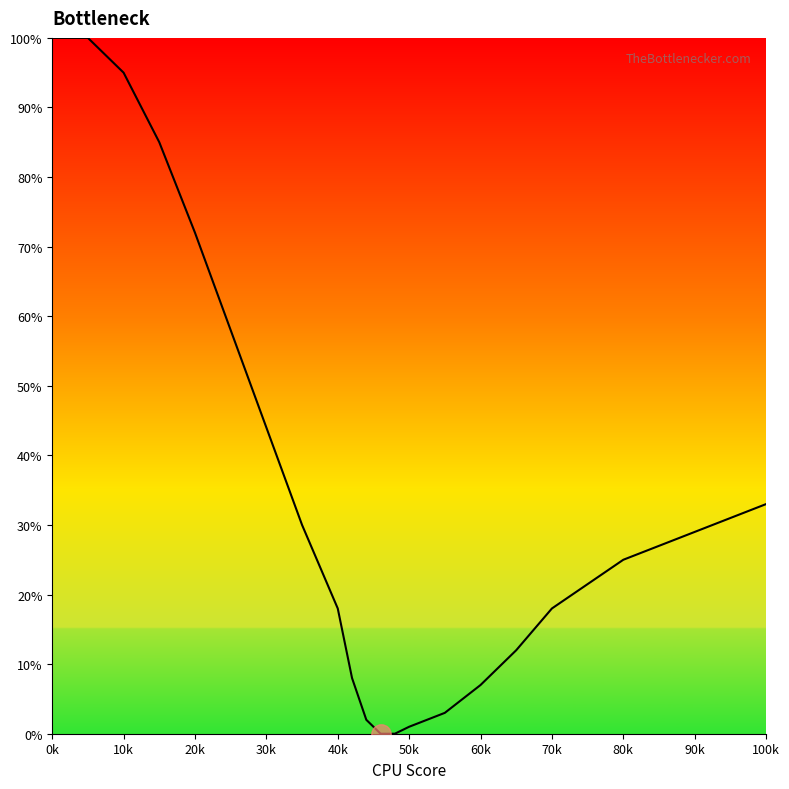

What is the difference between the maximum and minimum values?

100